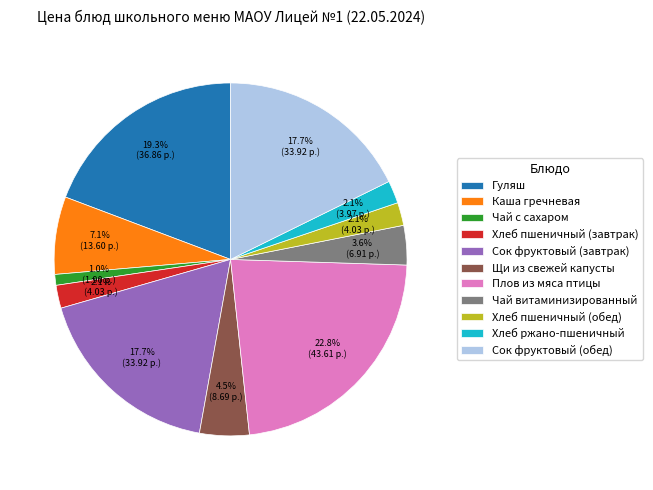

What is the ratio of the value at Чай с сахаром to the value at Гуляш?

0.1